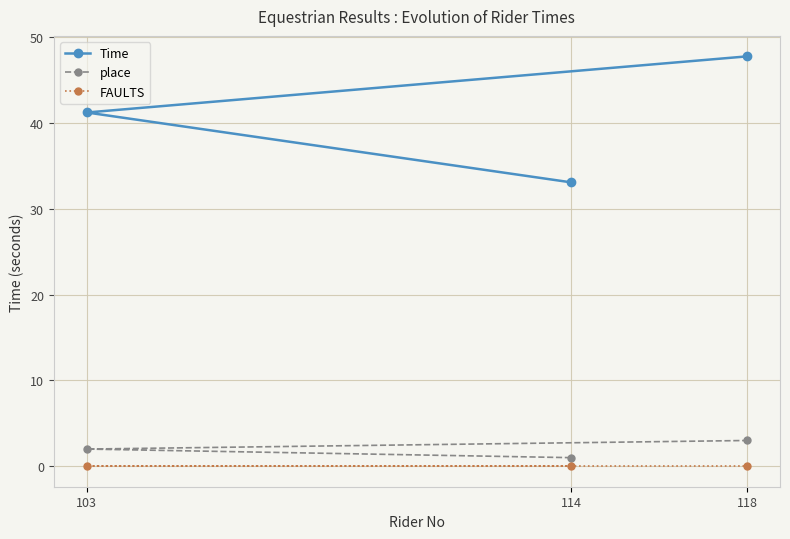

What is the average value of the Time series?

40.7